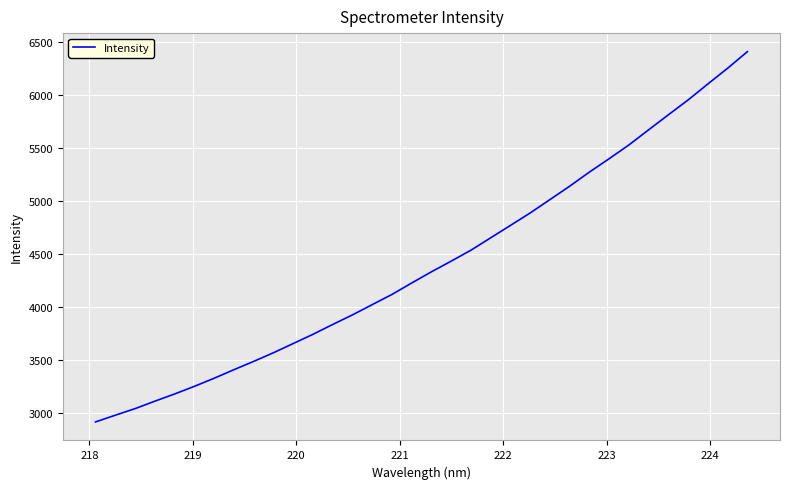

What is the minimum value shown in the chart?

2912.0